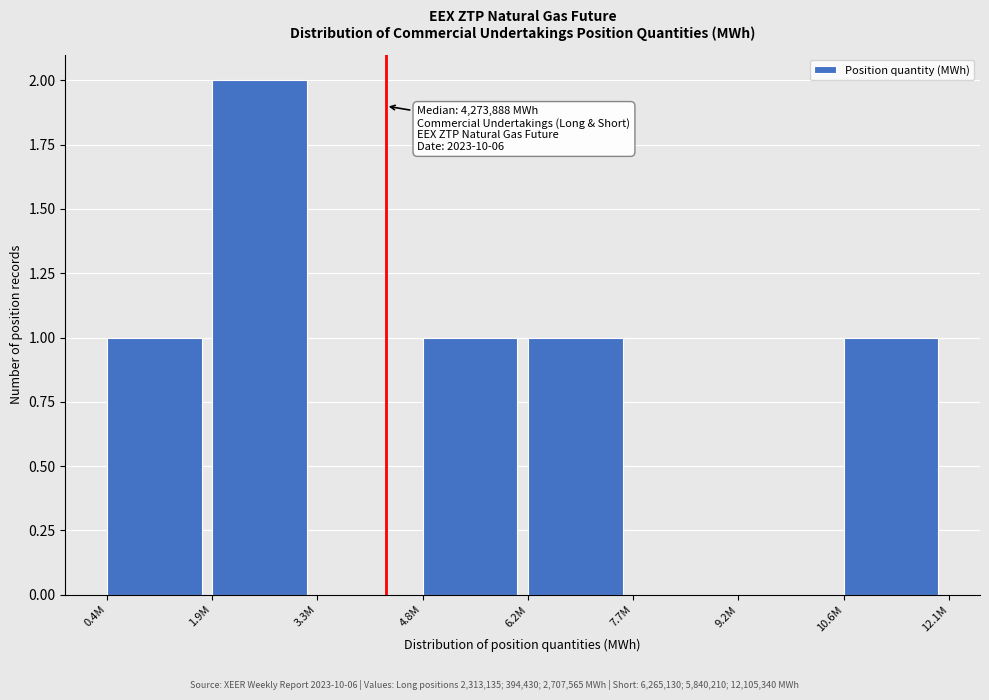

Reading left to right, transcribe all the data shown in this chart.

0.4M=1	1.9M=2	3.3M=0	4.8M=1	6.2M=1	7.7M=0	9.2M=0	10.6M=1